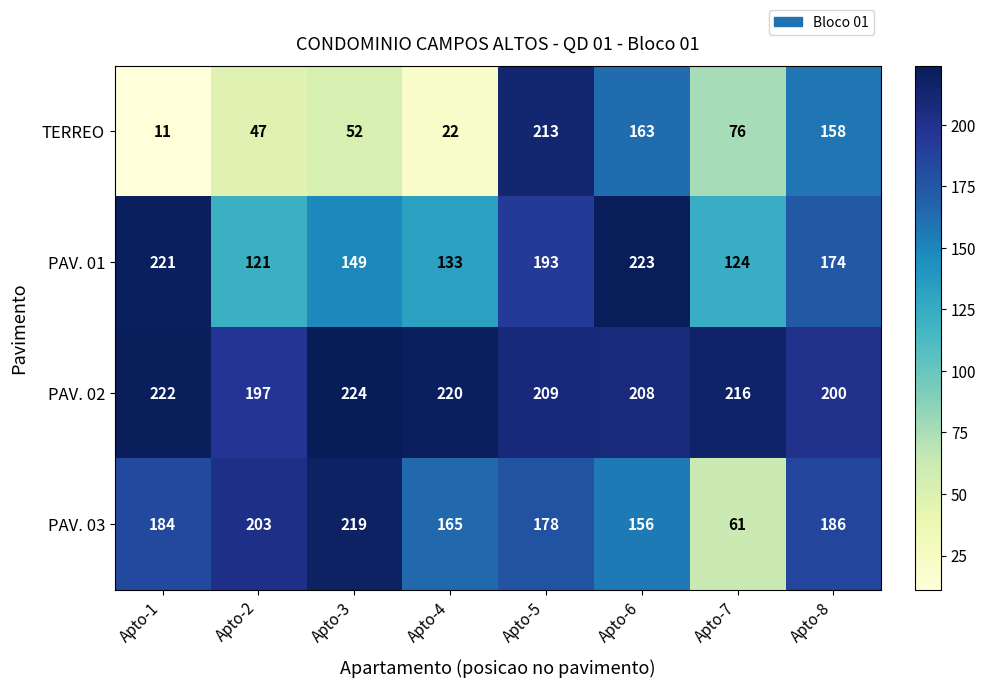

Between Apto-2 and Apto-7, which series saw the biggest shift?

PAV. 03